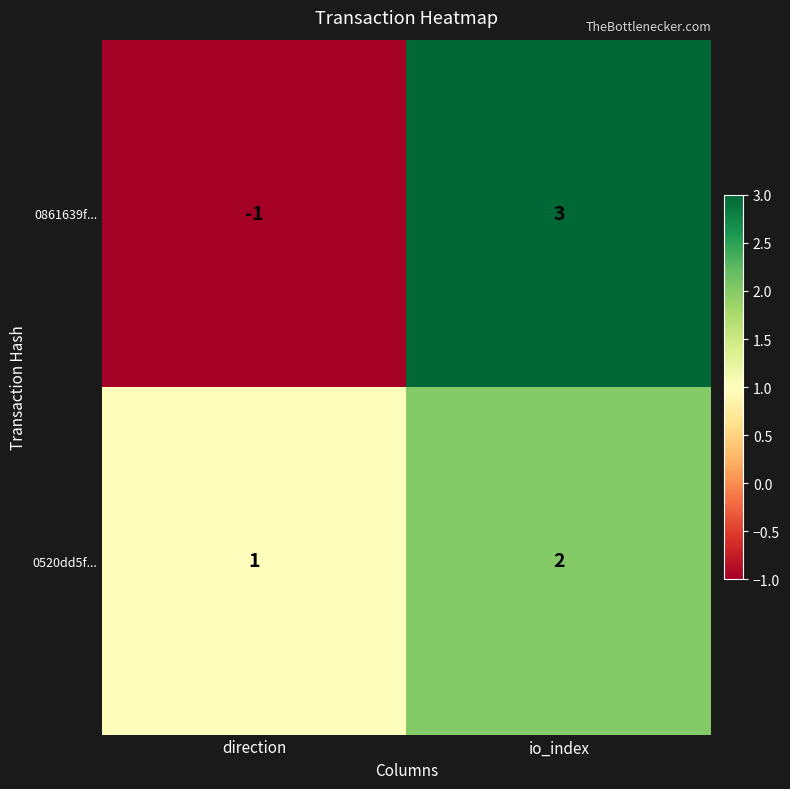

List the series in order of their overall mean, lowest first.

0861639f..., 0520dd5f...